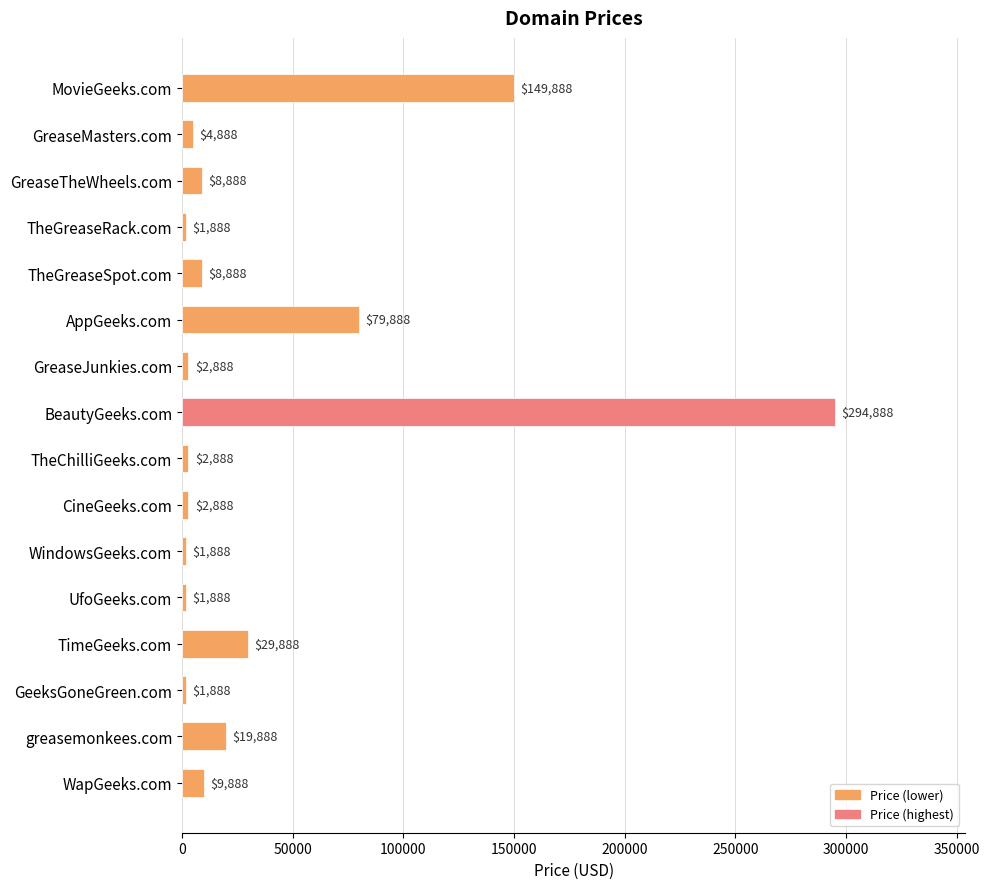

True or false: the data shows 1888 at WindowsGeeks.com.

True